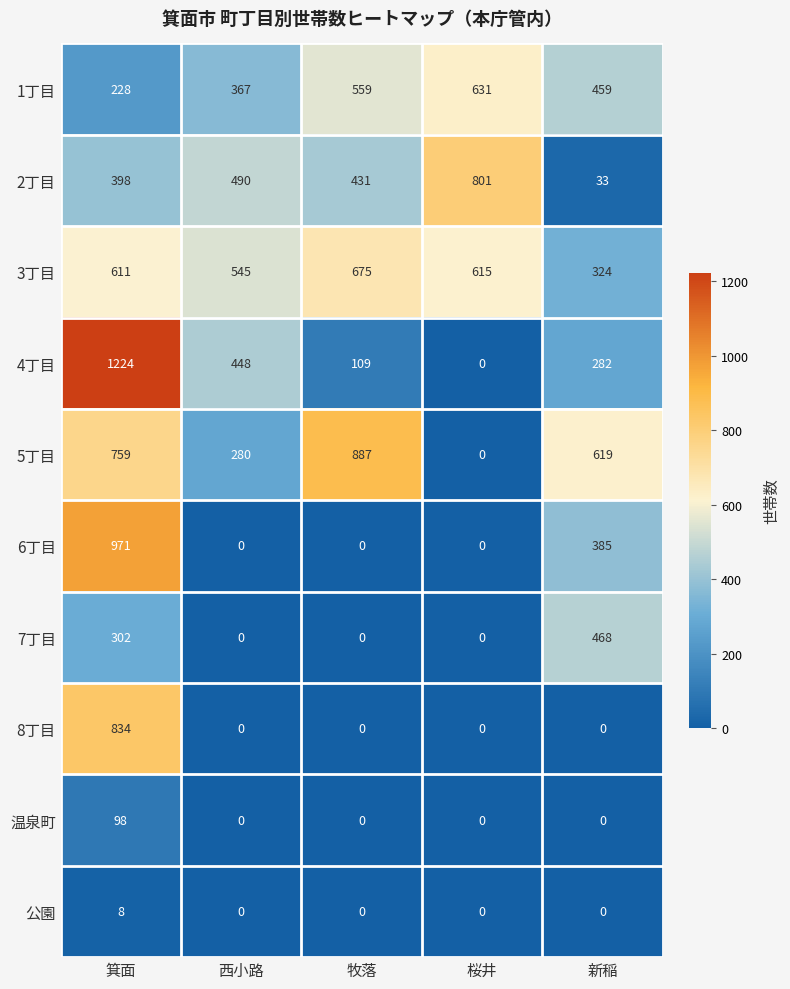

True or false: 1丁目 has a value of 228 at 箕面.

True